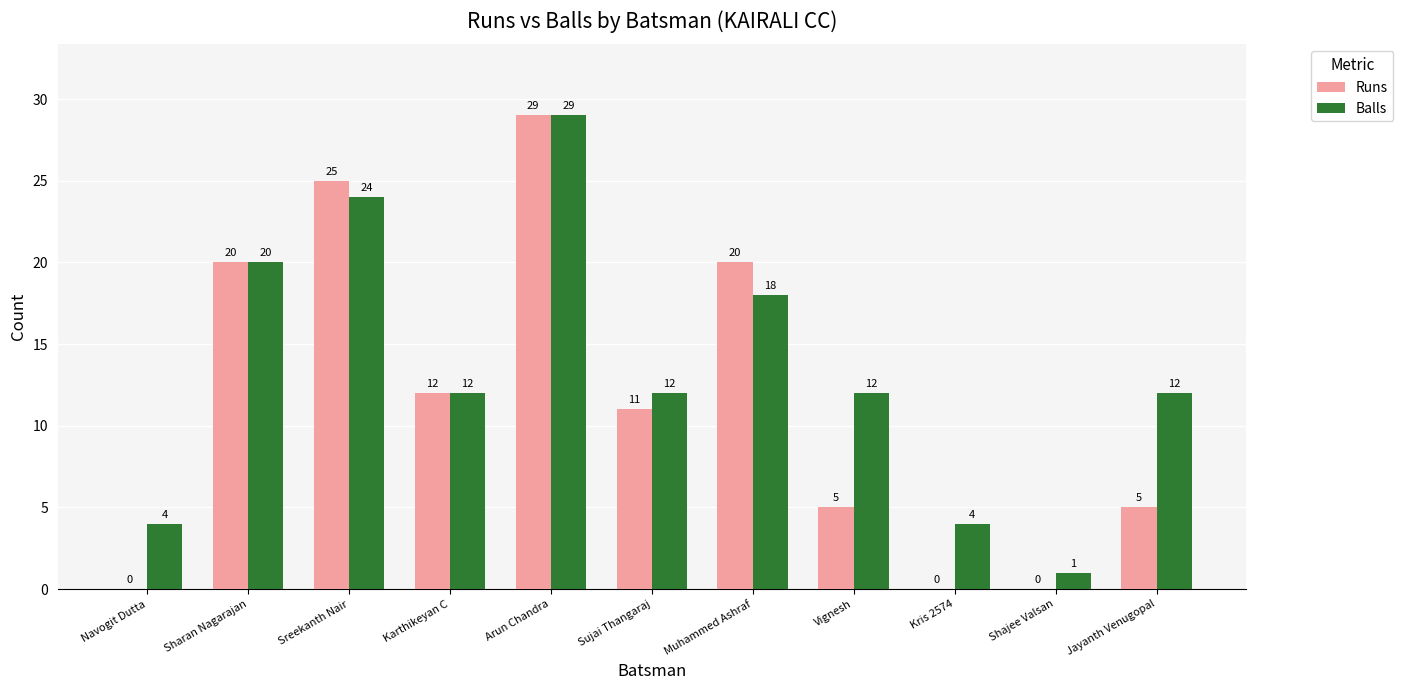

Reading right to left, what are all the values shown in this chart?

Runs: 5	0	0	5	20	11	29	12	25	20	0
Balls: 12	1	4	12	18	12	29	12	24	20	4